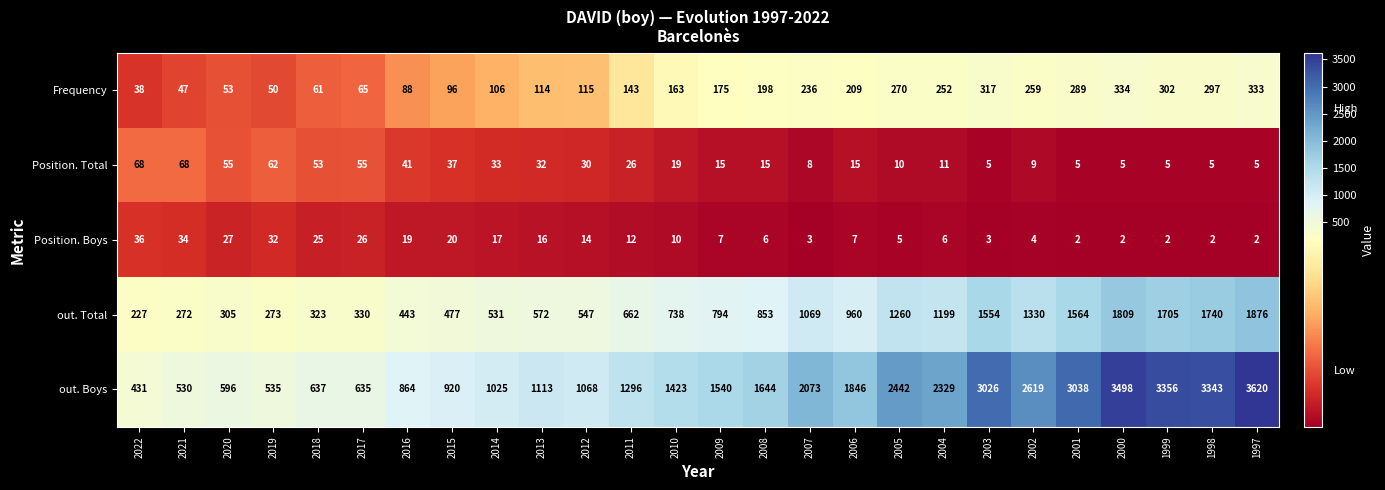

Which series has the largest total across all categories?

out. Boys